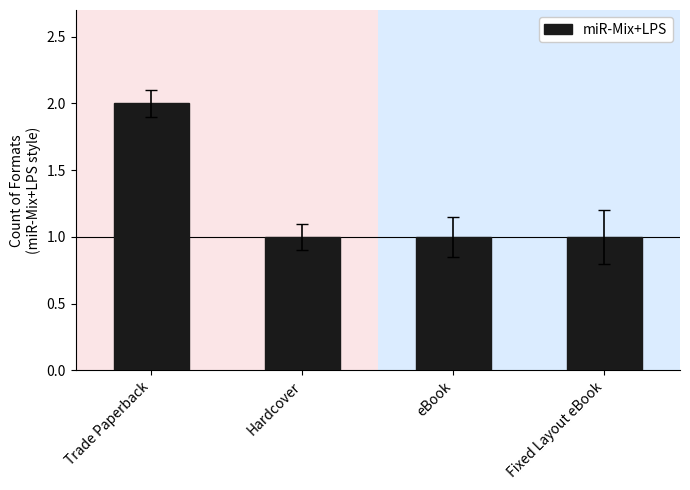

The chart shows a value of 4 at Trade Paperback. True or false?

False